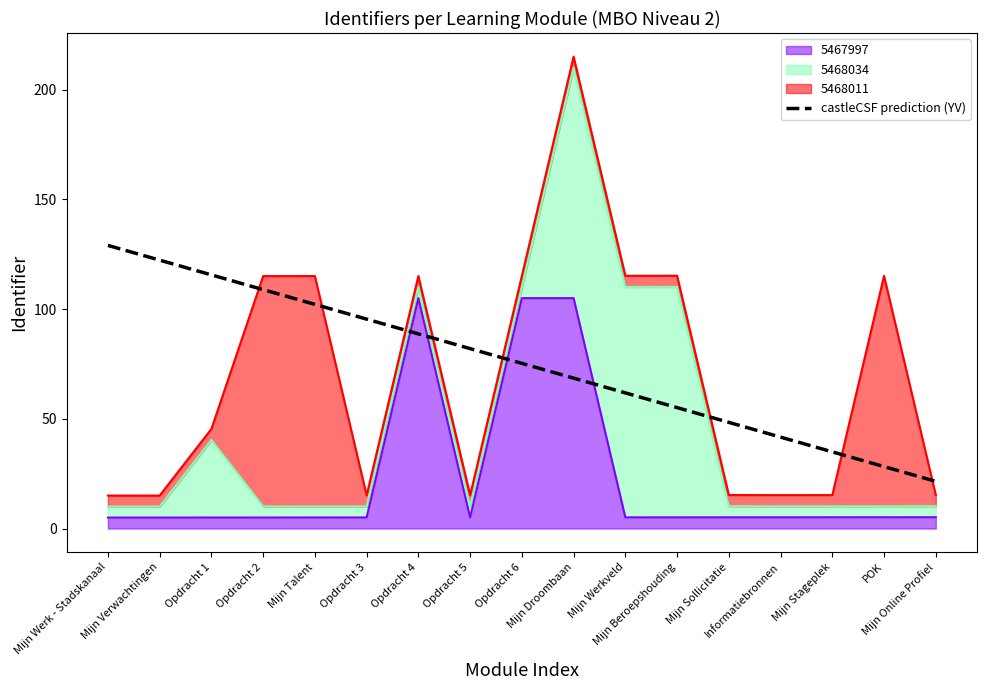

How many lines are shown in the chart?

1